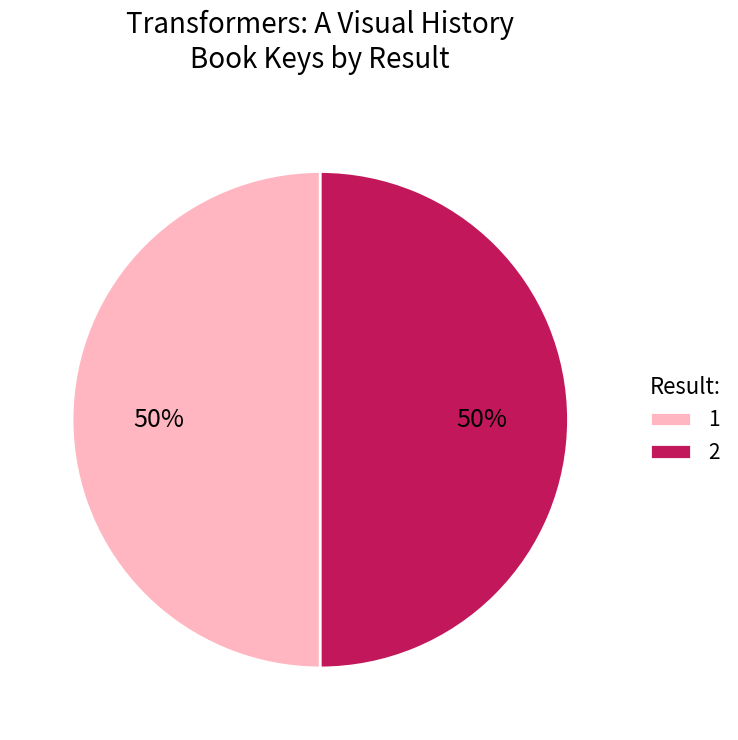

Is it true that 2 is 38% of the pie?

False